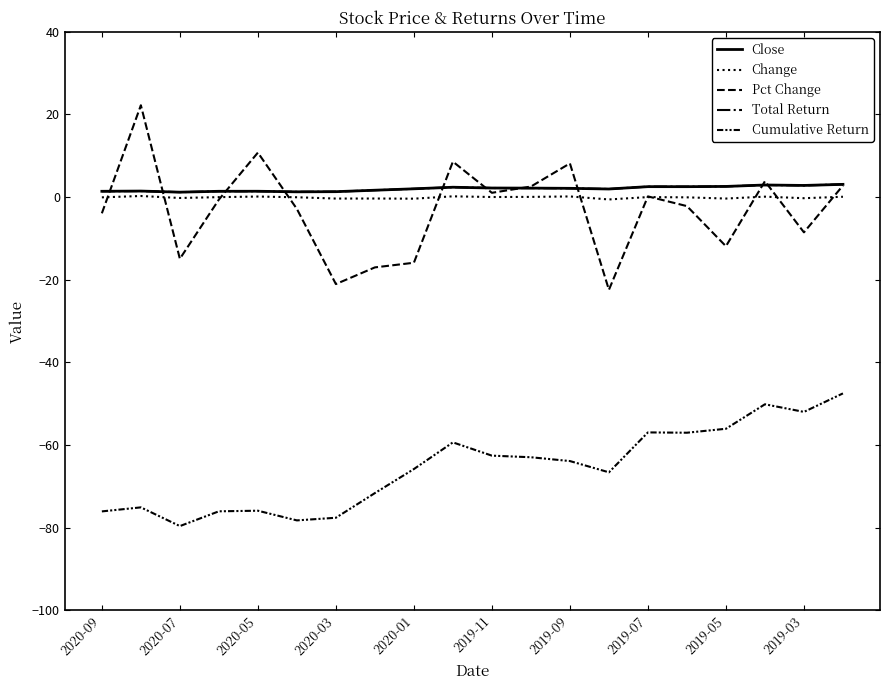

At which label does Total Return first exceed 2?

2020-01